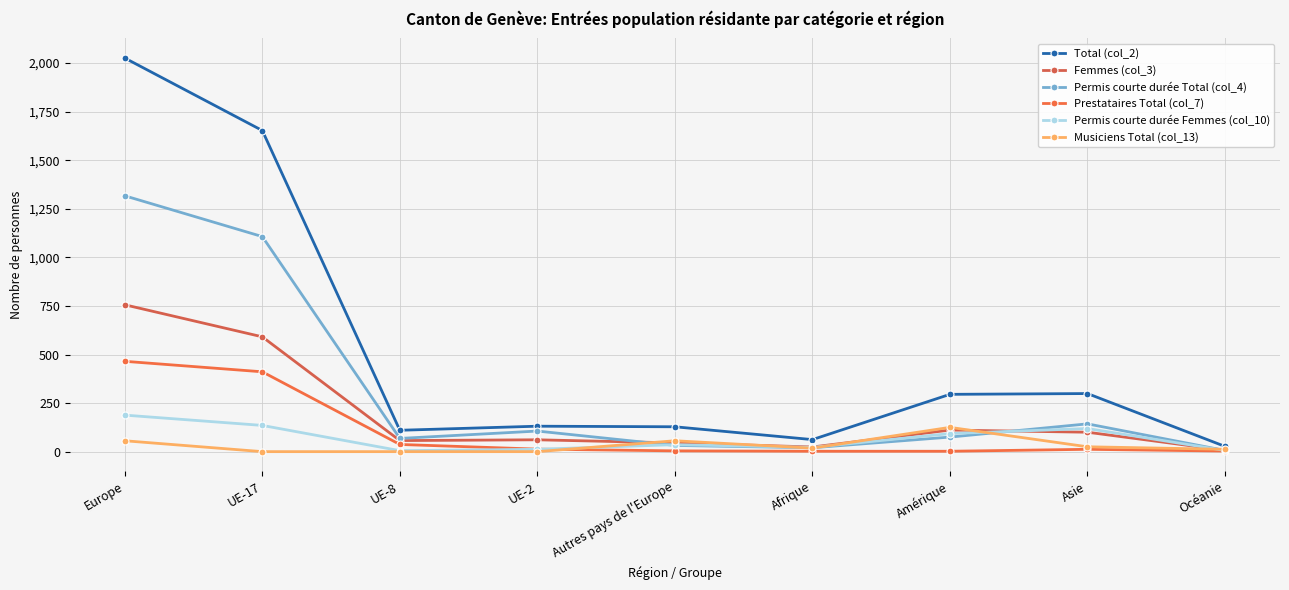

Is it true that Femmes (col_3) equals 308 at Europe?

False